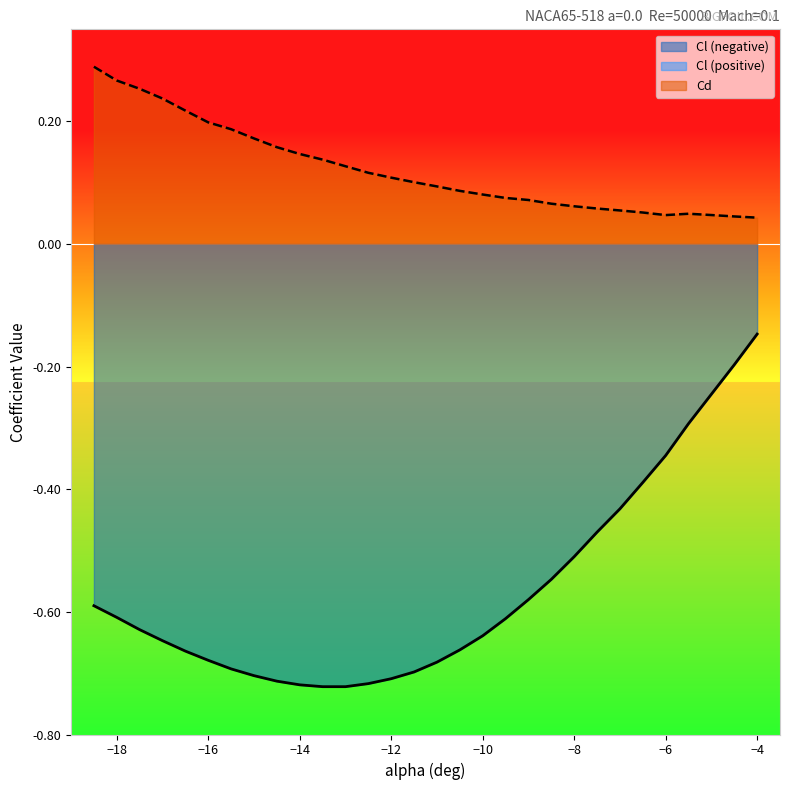

Is it true that Cl (negative) equals -1.2 at −14?

False